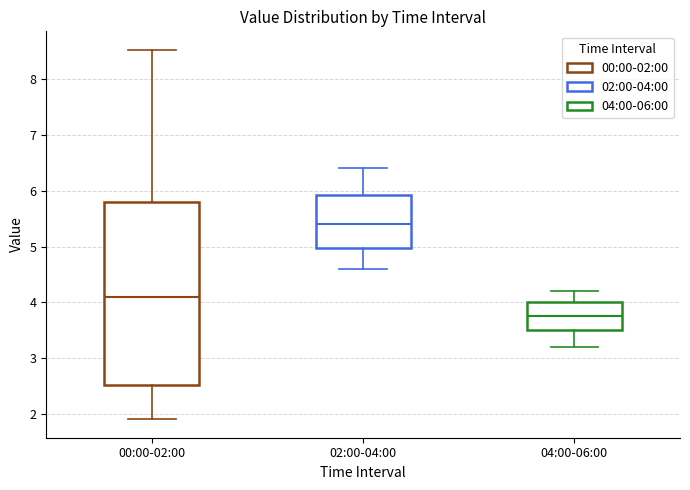

Reading left to right, transcribe this box plot: for each box, give where its median line is, the range the box spans, and where its two whiskers end, as read against the y-axis. The values are not printed on the chart, so give them approximately, as read against the axis.

00:00-02:00: median 4.1, box 2.5 to 5.8, whiskers 1.9 to 8.5
02:00-04:00: median 5.4, box 5.0 to 5.9, whiskers 4.6 to 6.4
04:00-06:00: median 3.8, box 3.5 to 4.0, whiskers 3.2 to 4.2